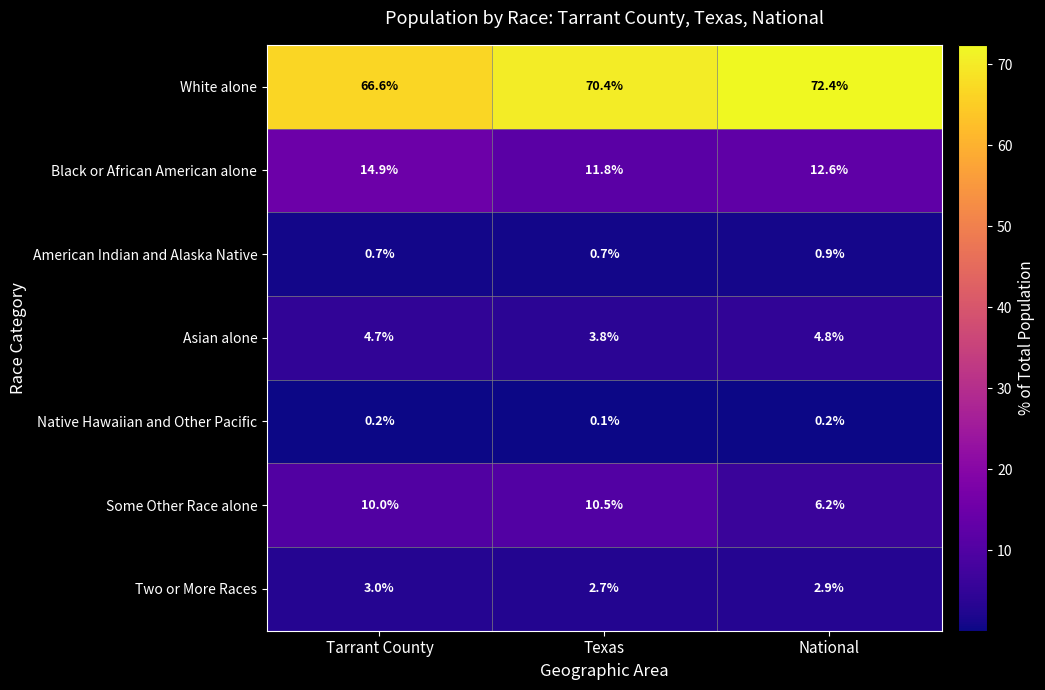

Reading left to right, extract all data points from this chart.

White alone: Tarrant County=66.6	Texas=70.4	National=72.4
Black or African American alone: Tarrant County=14.9	Texas=11.8	National=12.6
American Indian and Alaska Native: Tarrant County=0.7	Texas=0.7	National=0.9
Asian alone: Tarrant County=4.7	Texas=3.8	National=4.8
Native Hawaiian and Other Pacific: Tarrant County=0.2	Texas=0.1	National=0.2
Some Other Race alone: Tarrant County=10.0	Texas=10.5	National=6.2
Two or More Races: Tarrant County=3.0	Texas=2.7	National=2.9